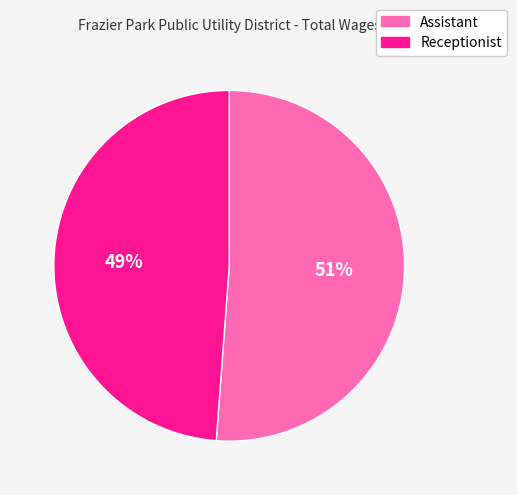

To the nearest percent, what percentage of the pie is Assistant?

51%